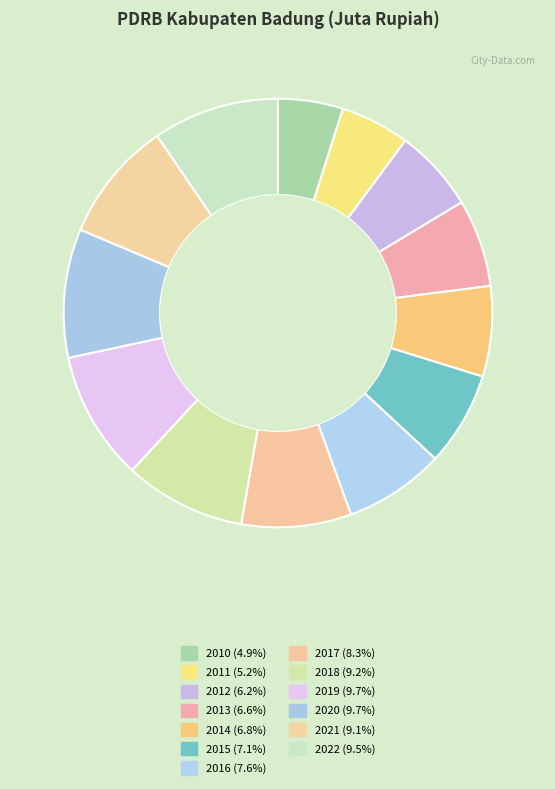

How many segments does this pie chart have?

13